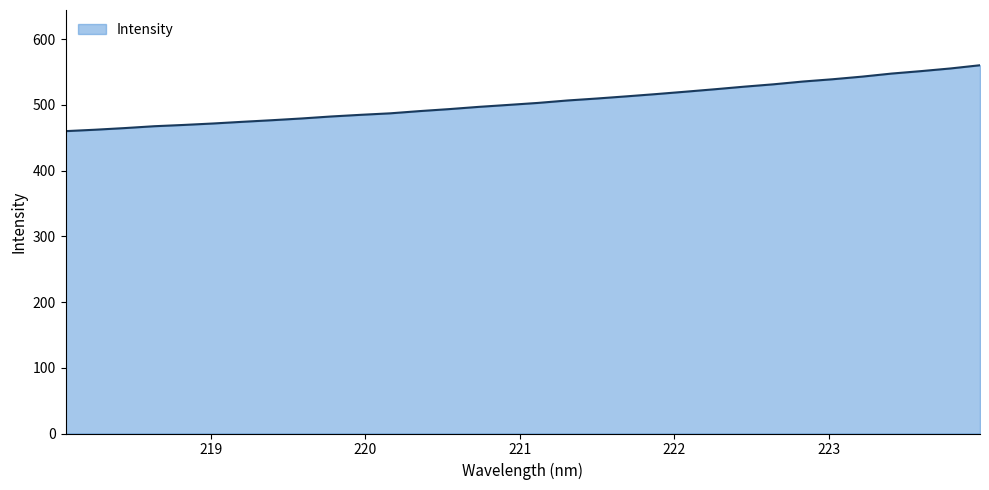

Does the chart display data point markers on the line(s)?

No